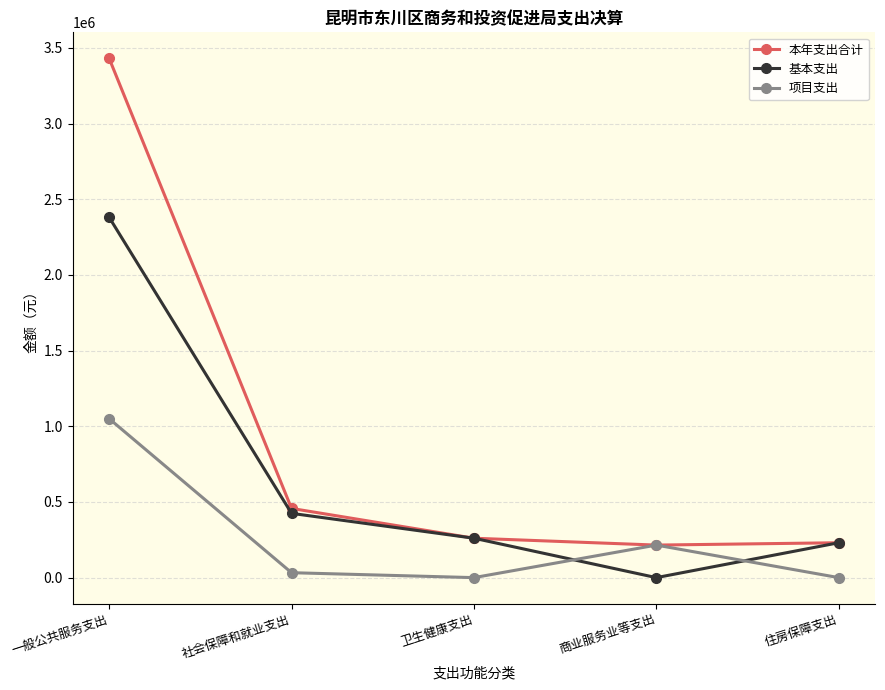

How many interior local valleys does the 基本支出 series have?

1